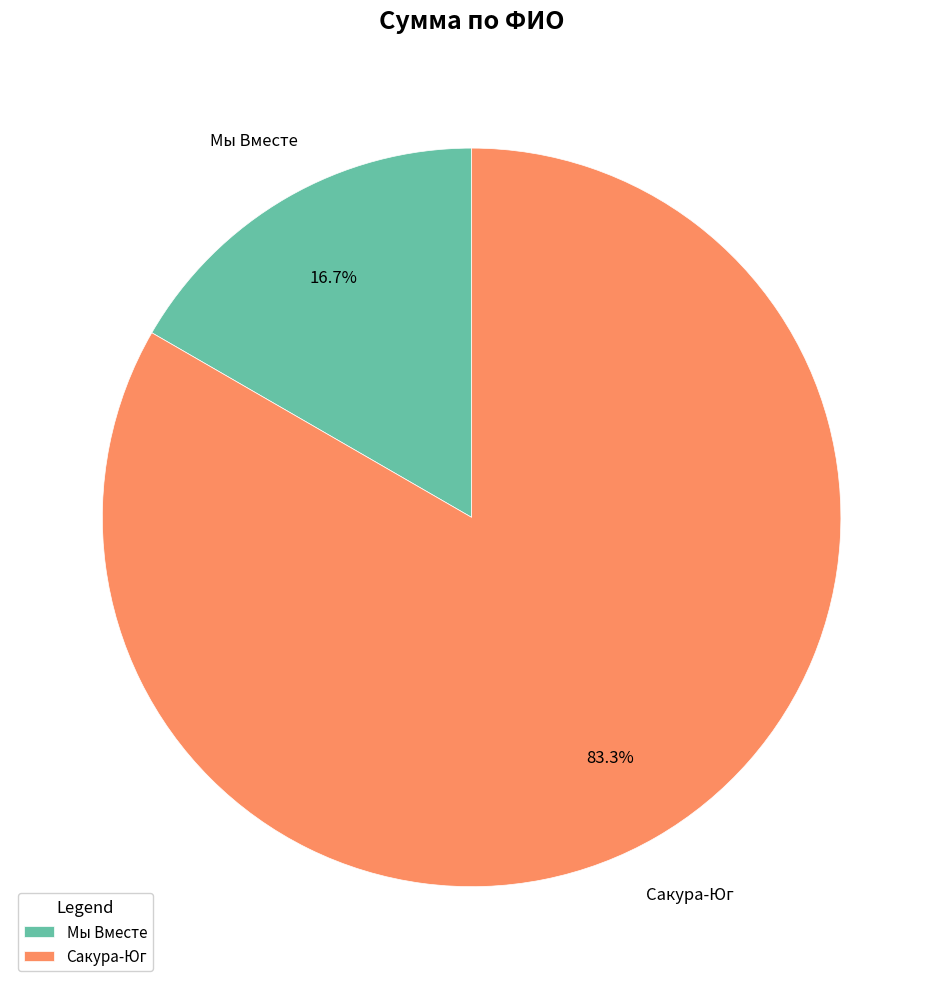

What percentage do Сакура-Юг and Мы Вместе together represent?

100.0%